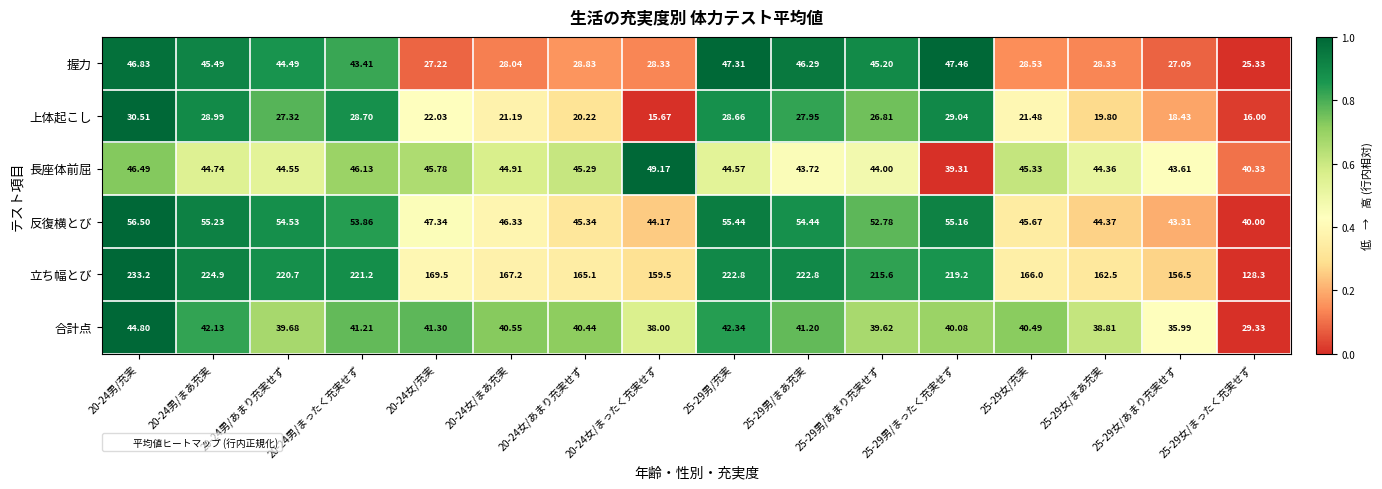

Is the value of 長座体前屈 at 20-24男/まったく充実せず greater than the value of 上体起こし at 25-29男/まったく充実せず?

Yes